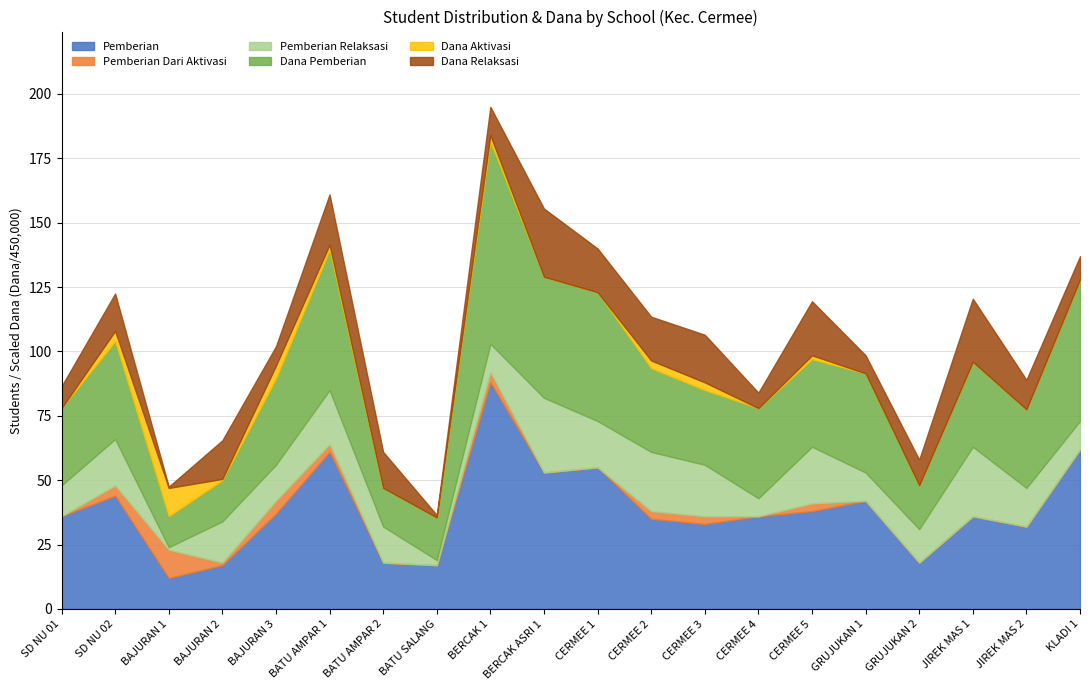

Rank the categories by Pemberian Relaksasi value from lowest to highest.

BAJURAN 1, BATU SALANG, CERMEE 4, BERCAK 1, GRUJUKAN 1, KLADI 1, SD NU 01, GRUJUKAN 2, BAJURAN 3, BATU AMPAR 2, JIREK MAS 2, BAJURAN 2, SD NU 02, CERMEE 1, CERMEE 3, BATU AMPAR 1, CERMEE 5, CERMEE 2, JIREK MAS 1, BERCAK ASRI 1